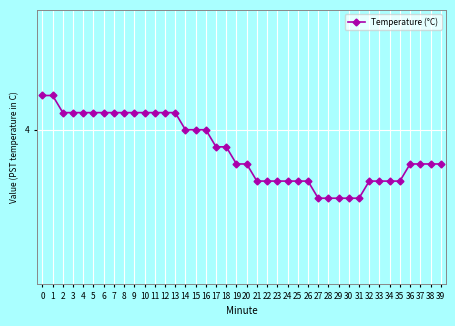

What is the average value?

3.9